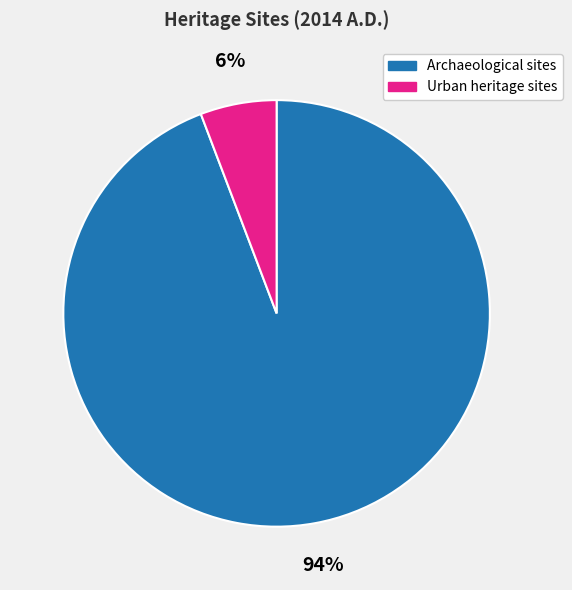

To the nearest percent, what percentage of the pie is Archaeological sites?

94%